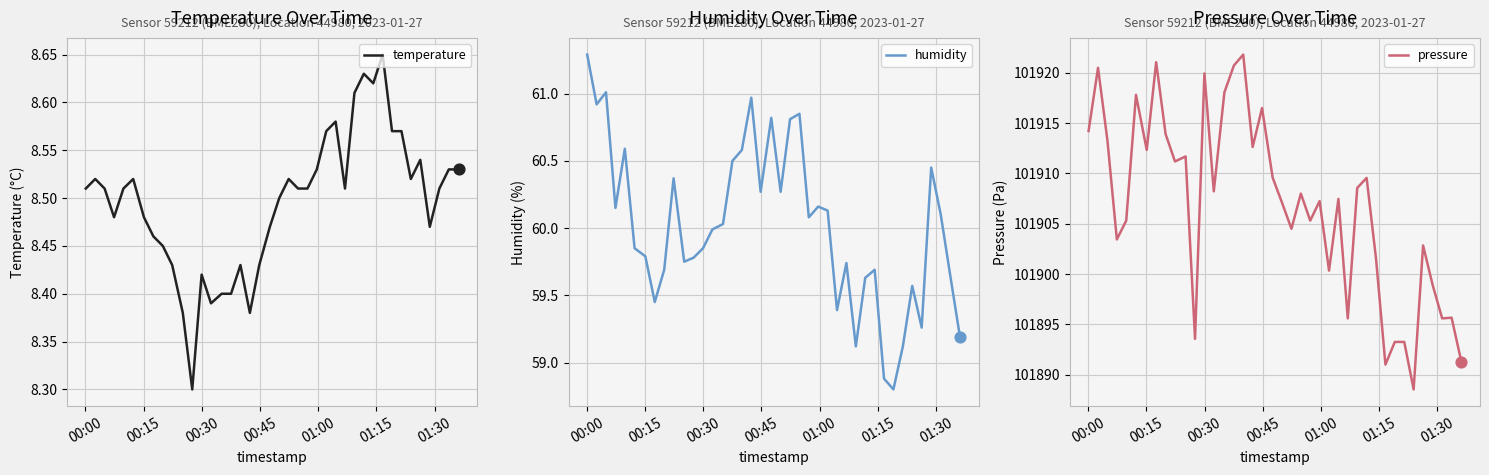

Which series has the largest Y range (max minus min)?

pressure